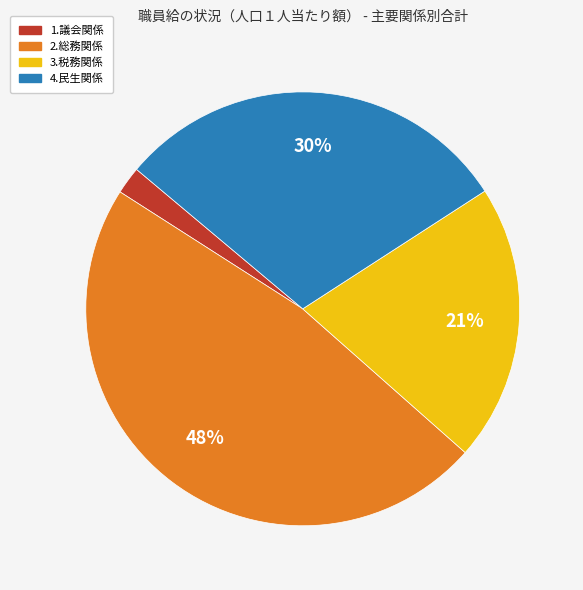

To the nearest percent, what is the average slice percentage?

25%